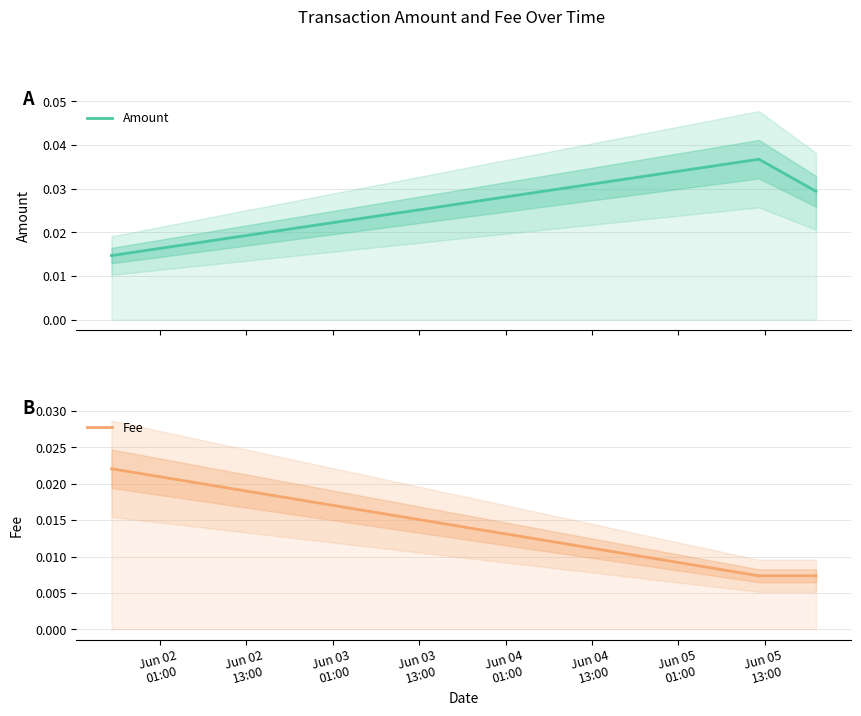

Is the value of Fee at Jun 04
01:00 greater than the value of Amount at Jun 03
01:00?

No